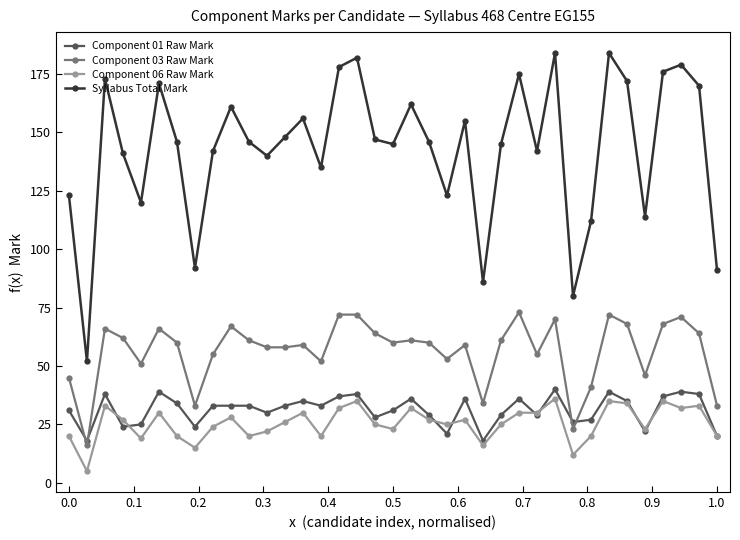

True or false: Syllabus Total Mark and Component 03 Raw Mark cross at least once.

False